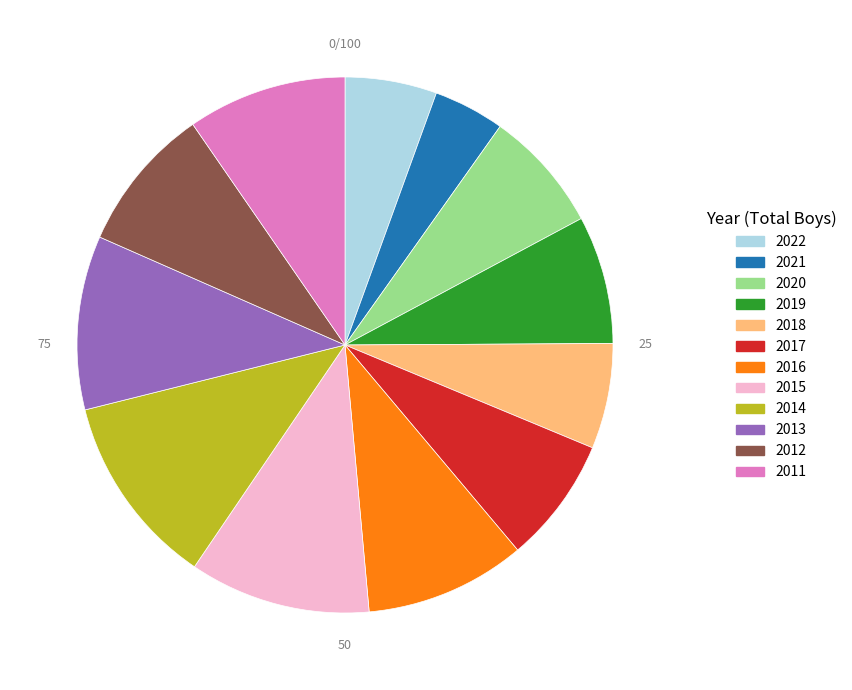

True or false: 2020 accounts for 15% of the total.

False